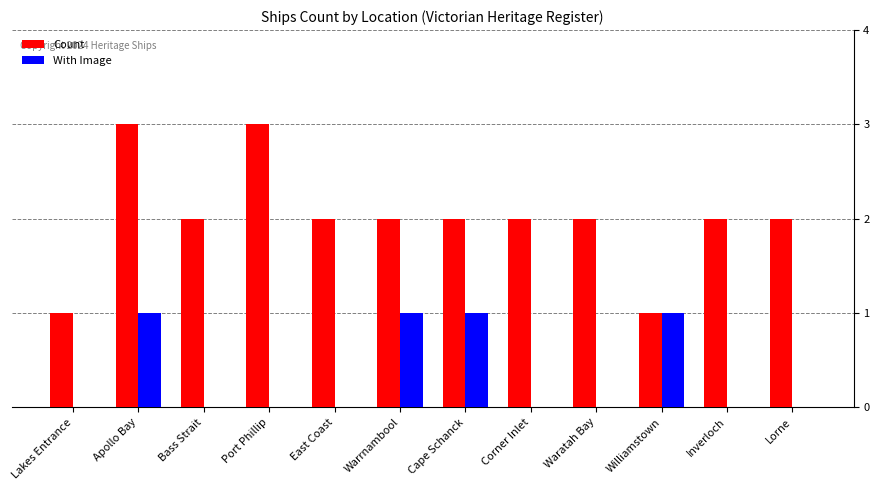

The Count series shows 1 at Lakes Entrance. True or false?

True